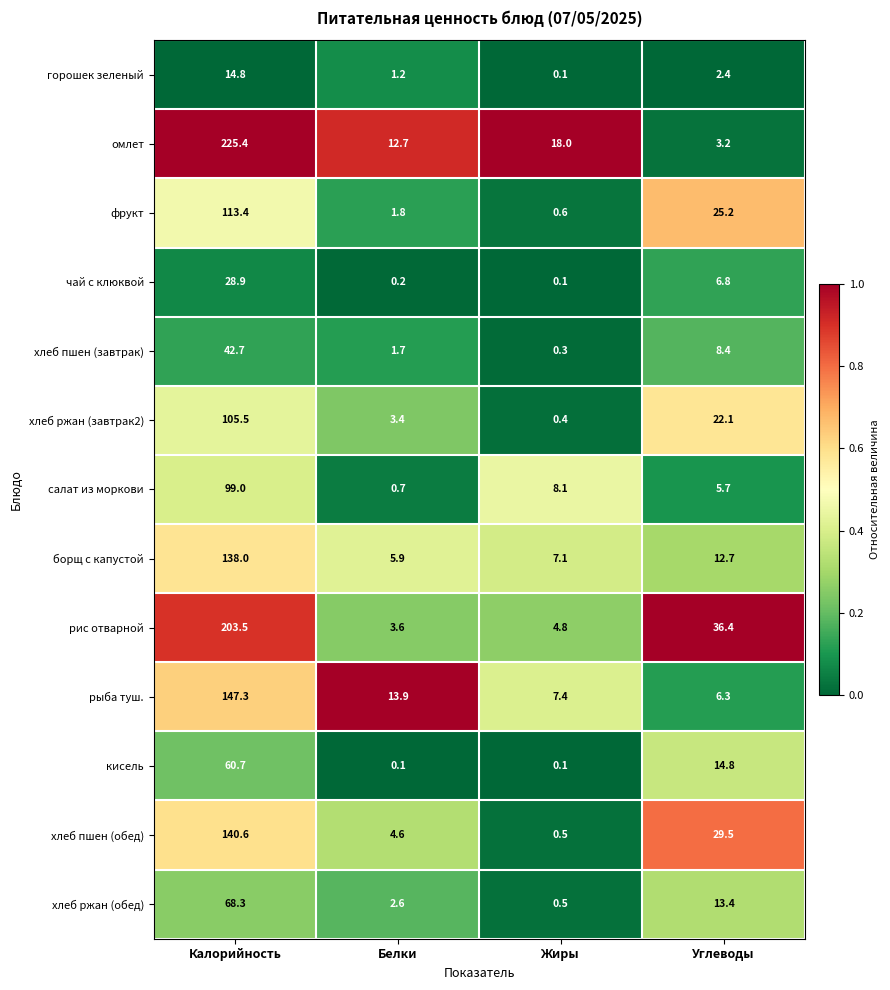

Between Жиры and Углеводы, which series saw the biggest shift?

рис отварной